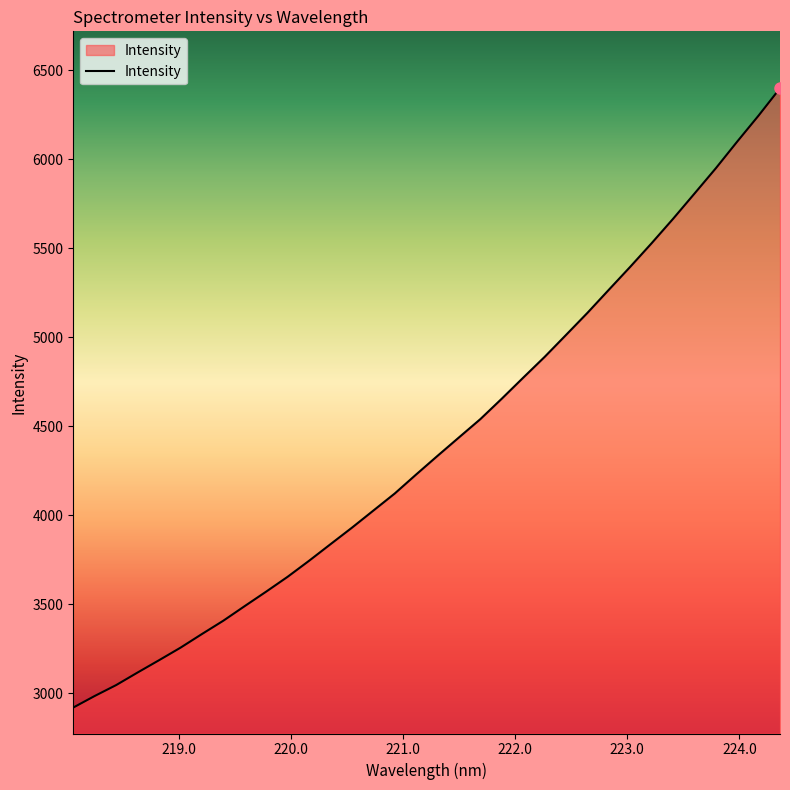

What is the maximum value shown in the chart?

6400.1